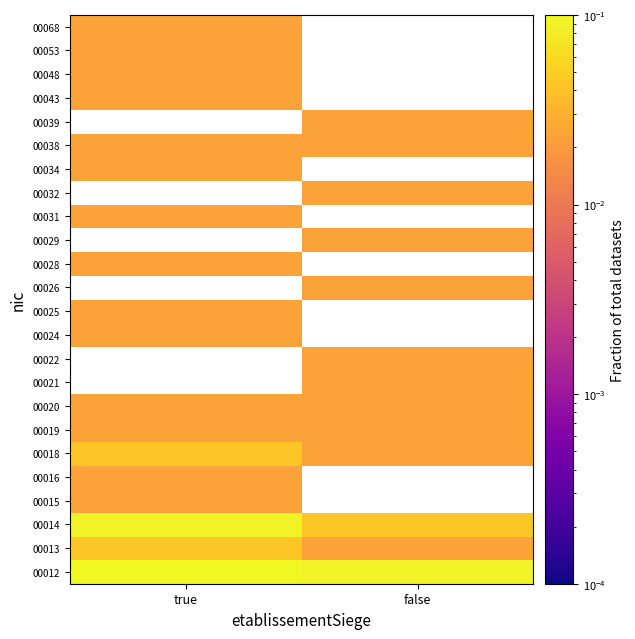

Which label corresponds to the smallest value in the chart?

false